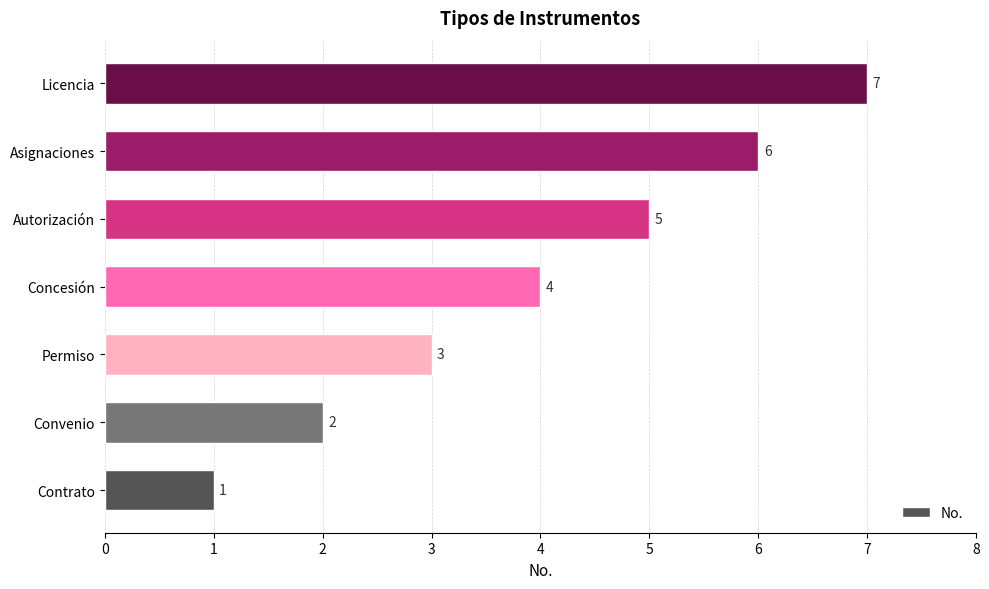

What is the sum of the values at Permiso and Licencia?

10